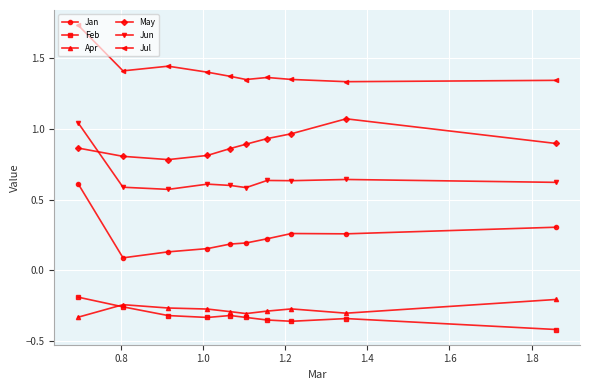

Which series has the largest total across all categories?

Jul